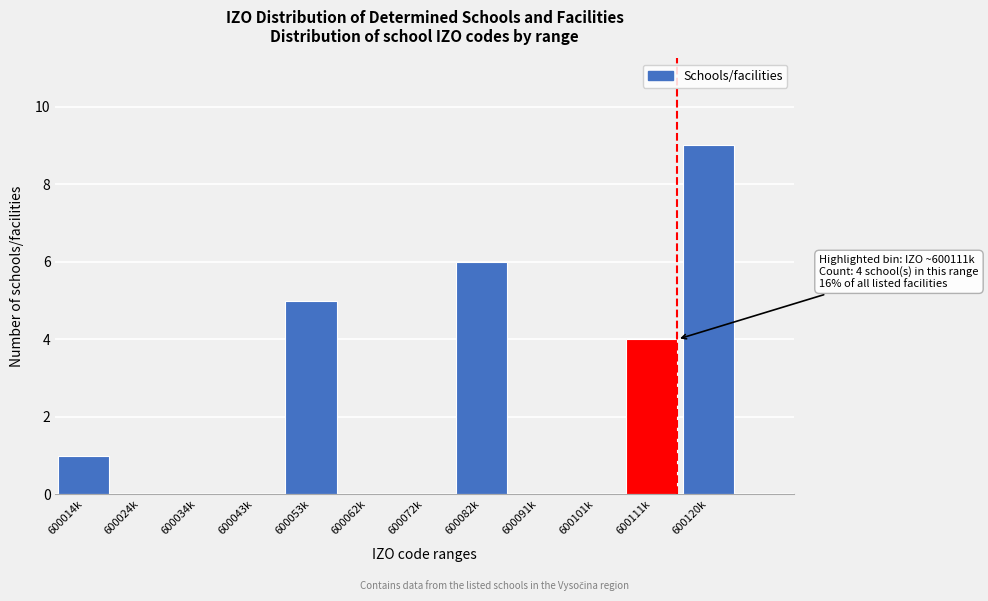

Reading right to left, extract all data points from this chart.

600120k=9	600111k=4	600101k=0	600091k=0	600082k=6	600072k=0	600062k=0	600053k=5	600043k=0	600034k=0	600024k=0	600014k=1